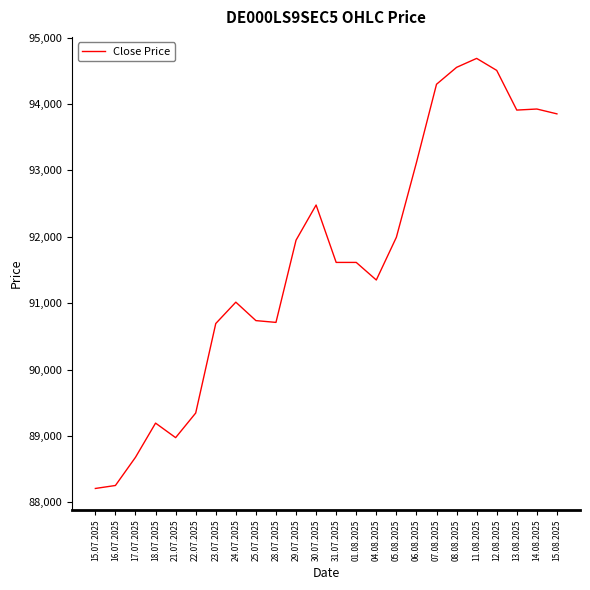

Which has a higher value, 23.07.2025 or 15.08.2025?

15.08.2025